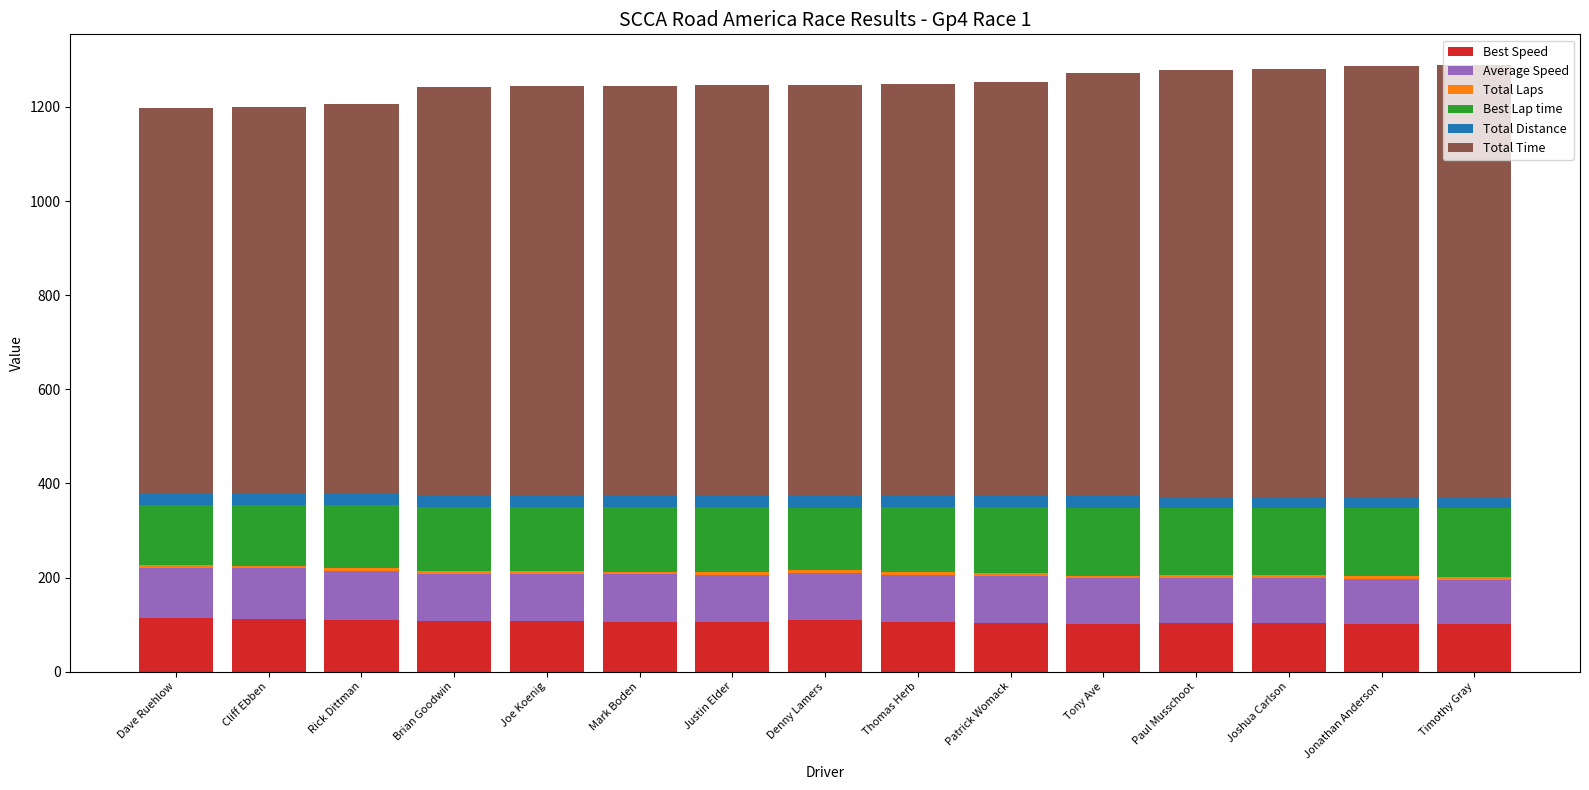

What is the highest value of the Best Speed series?

113.3